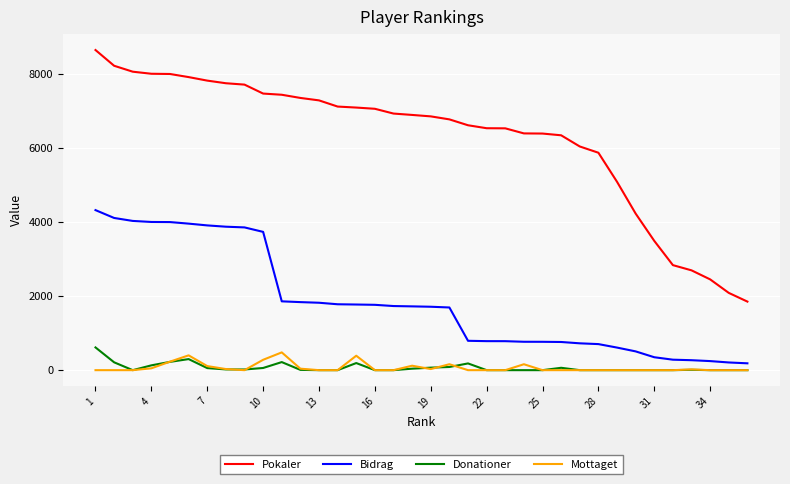

Which series has the largest total across all categories?

Pokaler